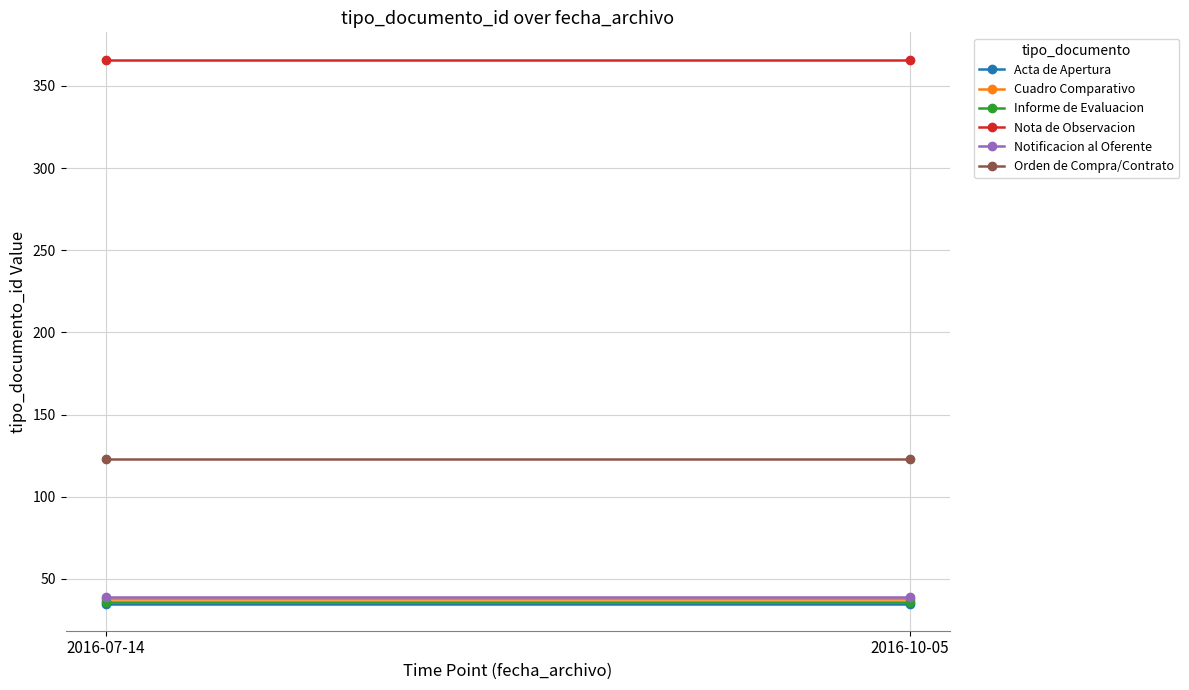

At how many categories does at least one series exceed 270?

2